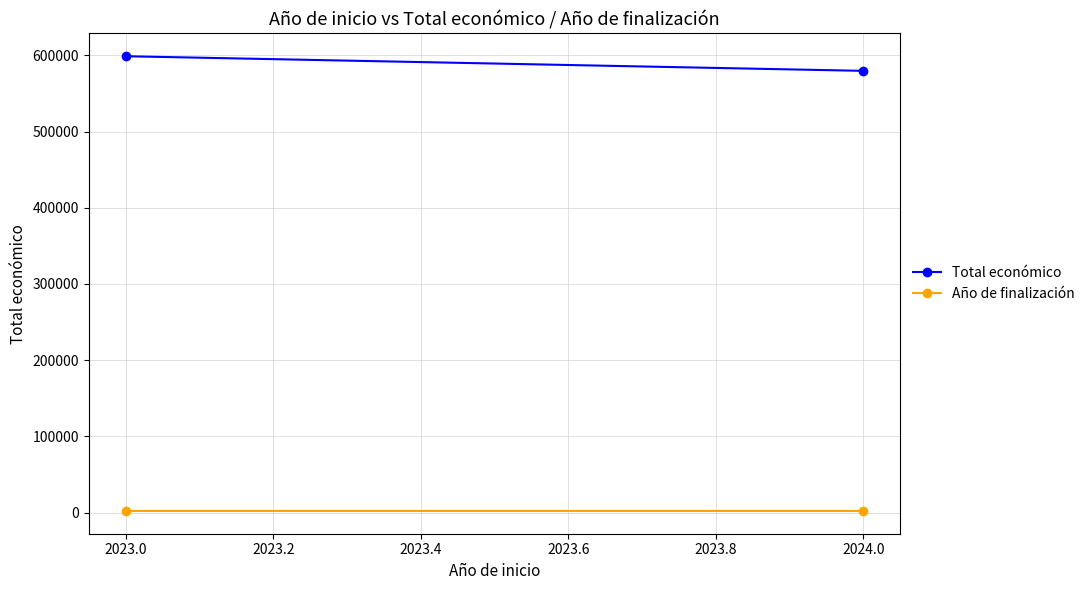

The value of Año de finalización at 2024.0 is 3419.5. True or false?

False